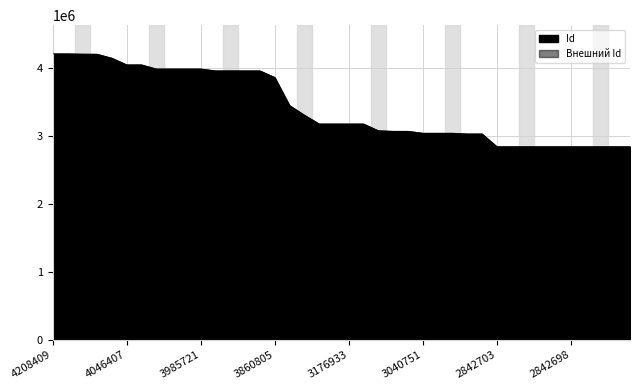

What is the change in value from 3069156 to 3030345?

-38811